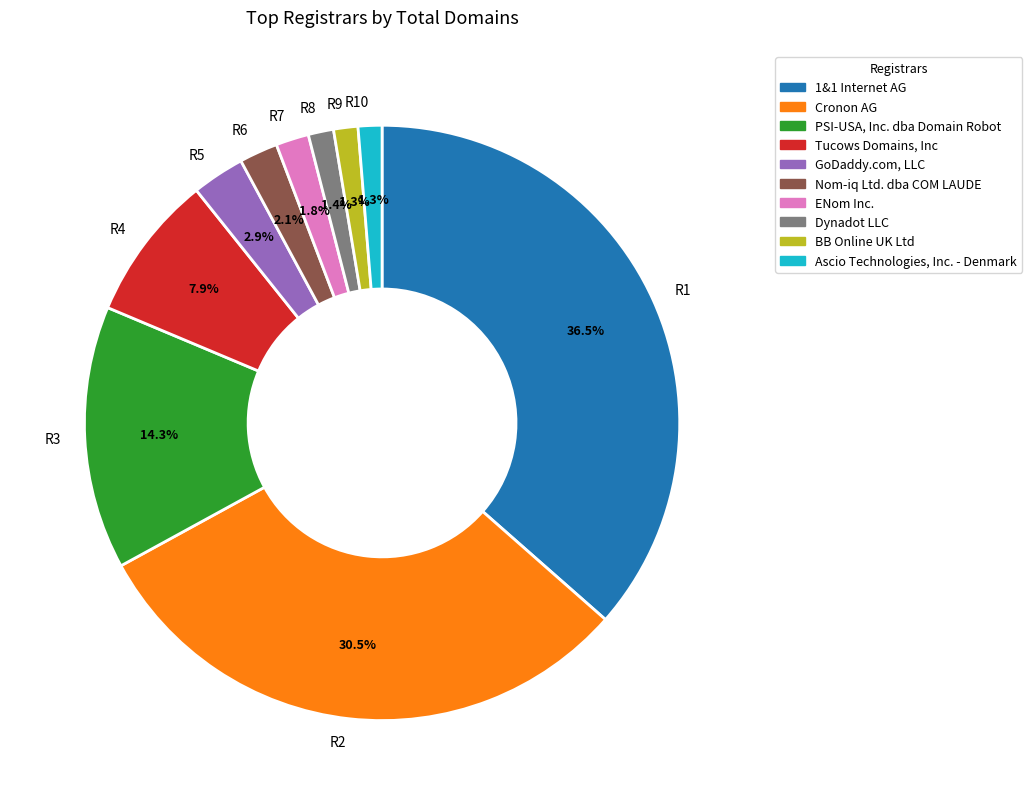

To the nearest percent, what is the difference between the largest and smallest slice percentages?

35%